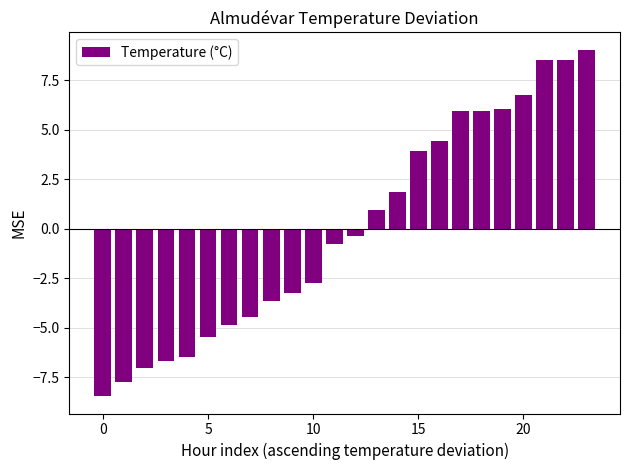

What is the difference between the second highest and minimum values?

17.0